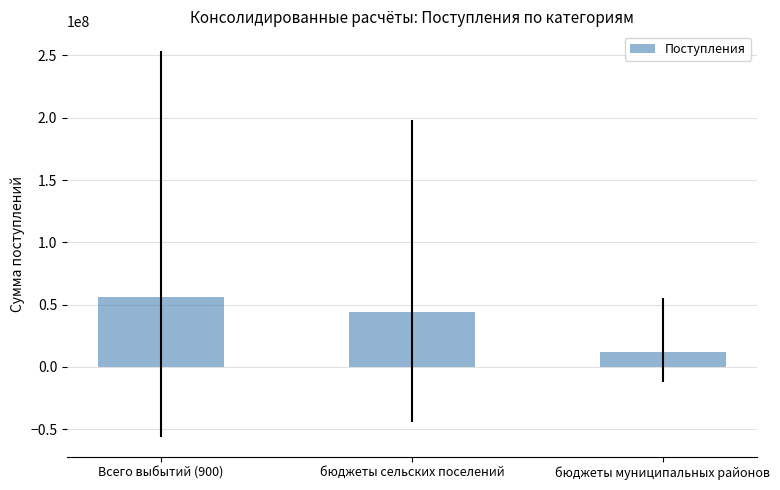

What value does the data have at бюджеты сельских поселений?

44106890.6